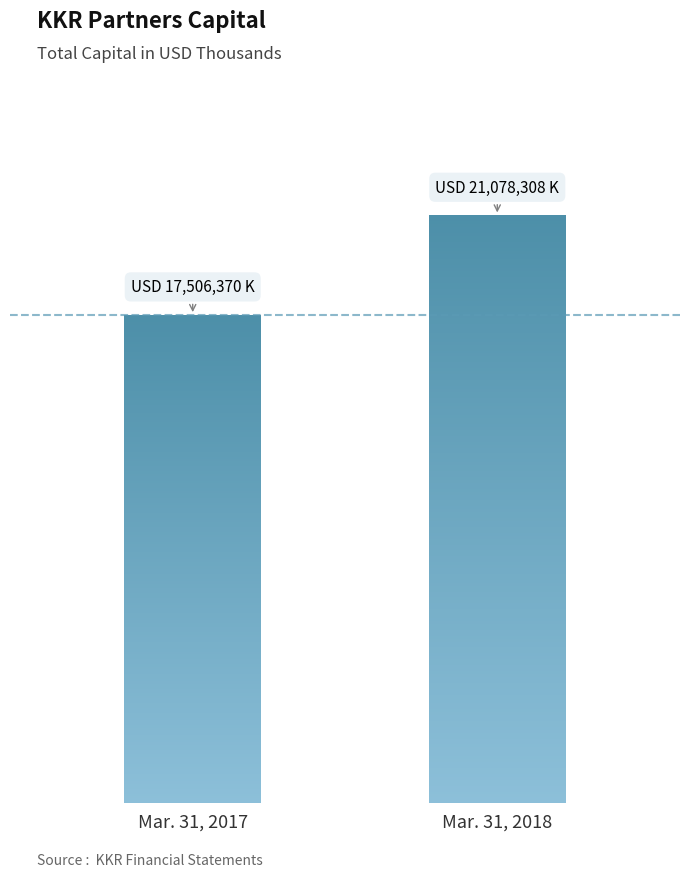

Reading left to right, list all the values displayed in this chart.

17506370	21078308